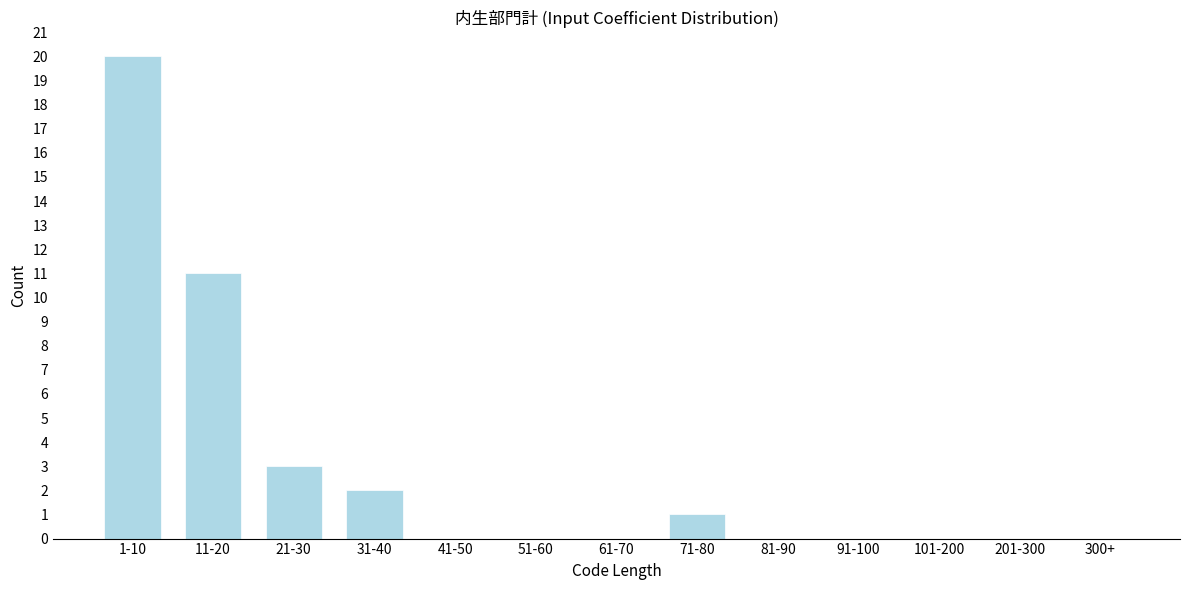

Reading left to right, extract all data points from this chart.

1-10=20	11-20=11	21-30=3	31-40=2	41-50=0	51-60=0	61-70=0	71-80=1	81-90=0	91-100=0	101-200=0	201-300=0	300+=0